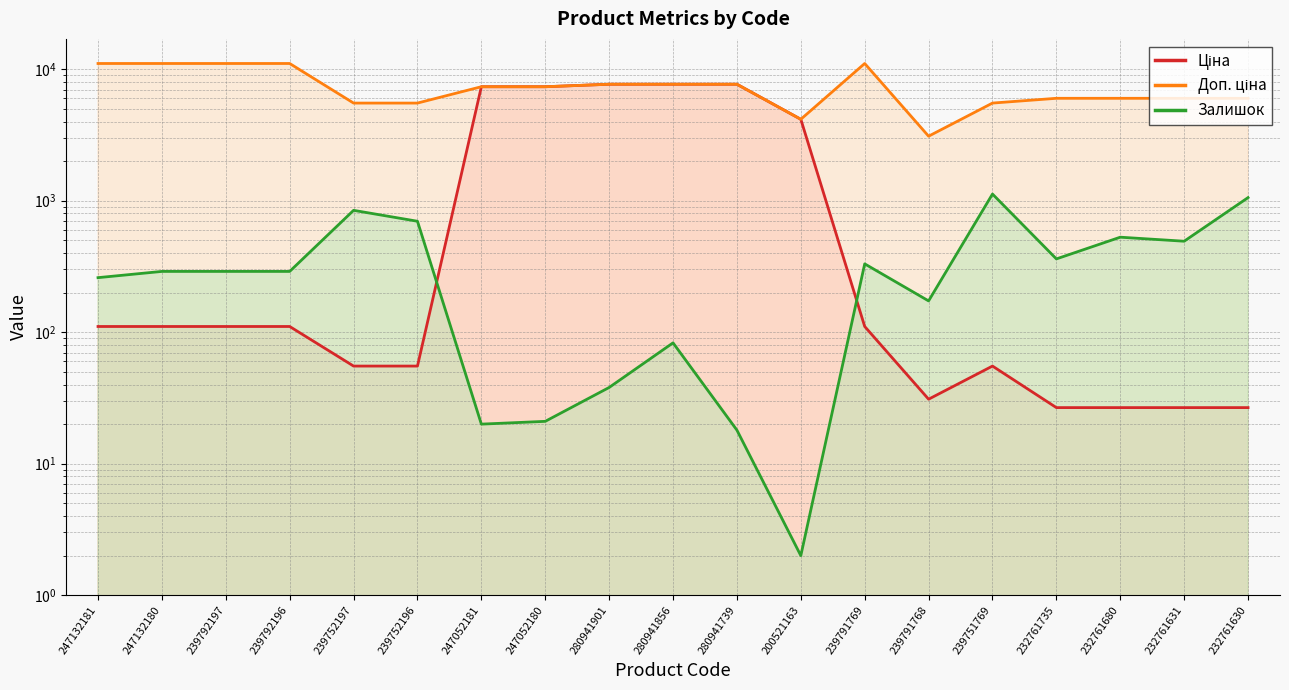

Does the chart have visible grid lines?

Yes